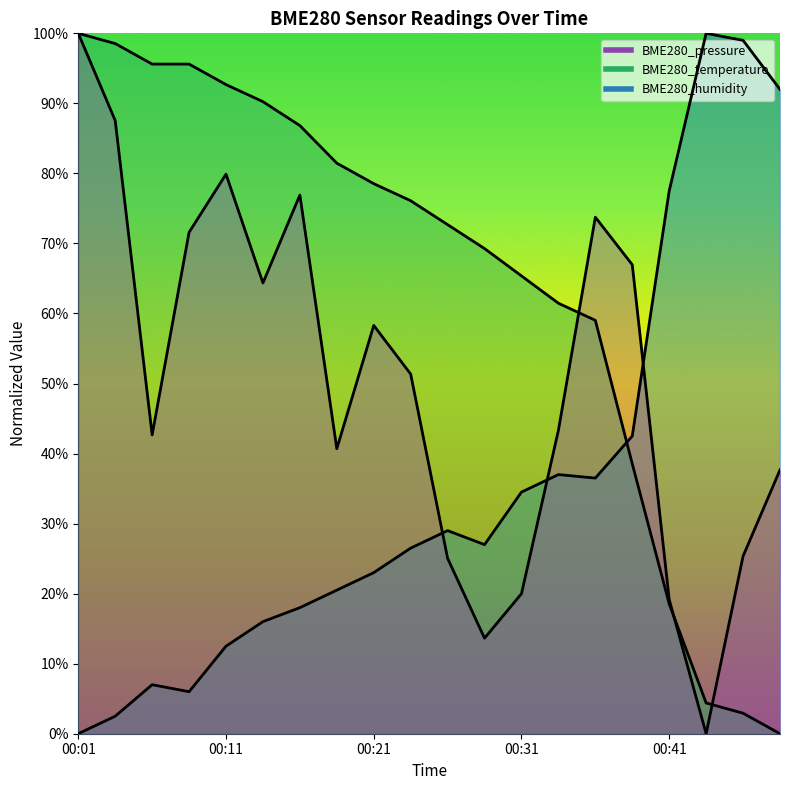

Reading right to left, extract all data points from this chart.

BME280_pressure: 00:49=0.4	00:46=0.3	00:44=0.0	00:41=0.2	00:39=0.7	00:36=0.7	00:34=0.4	00:31=0.2	00:29=0.1	00:26=0.3	00:24=0.5	00:21=0.6	00:19=0.4	00:16=0.8	00:14=0.6	00:11=0.8	00:09=0.7	00:06=0.4	00:04=0.9	00:01=1.0
BME280_temperature: 00:49=0.0	00:46=0.0	00:44=0.0	00:41=0.2	00:39=0.4	00:36=0.6	00:34=0.6	00:31=0.7	00:29=0.7	00:26=0.7	00:24=0.8	00:21=0.8	00:19=0.8	00:16=0.9	00:14=0.9	00:11=0.9	00:09=1.0	00:06=1.0	00:04=1.0	00:01=1.0
BME280_humidity: 00:49=0.9	00:46=1.0	00:44=1.0	00:41=0.8	00:39=0.4	00:36=0.4	00:34=0.4	00:31=0.3	00:29=0.3	00:26=0.3	00:24=0.3	00:21=0.2	00:19=0.2	00:16=0.2	00:14=0.2	00:11=0.1	00:09=0.1	00:06=0.1	00:04=0.0	00:01=0.0